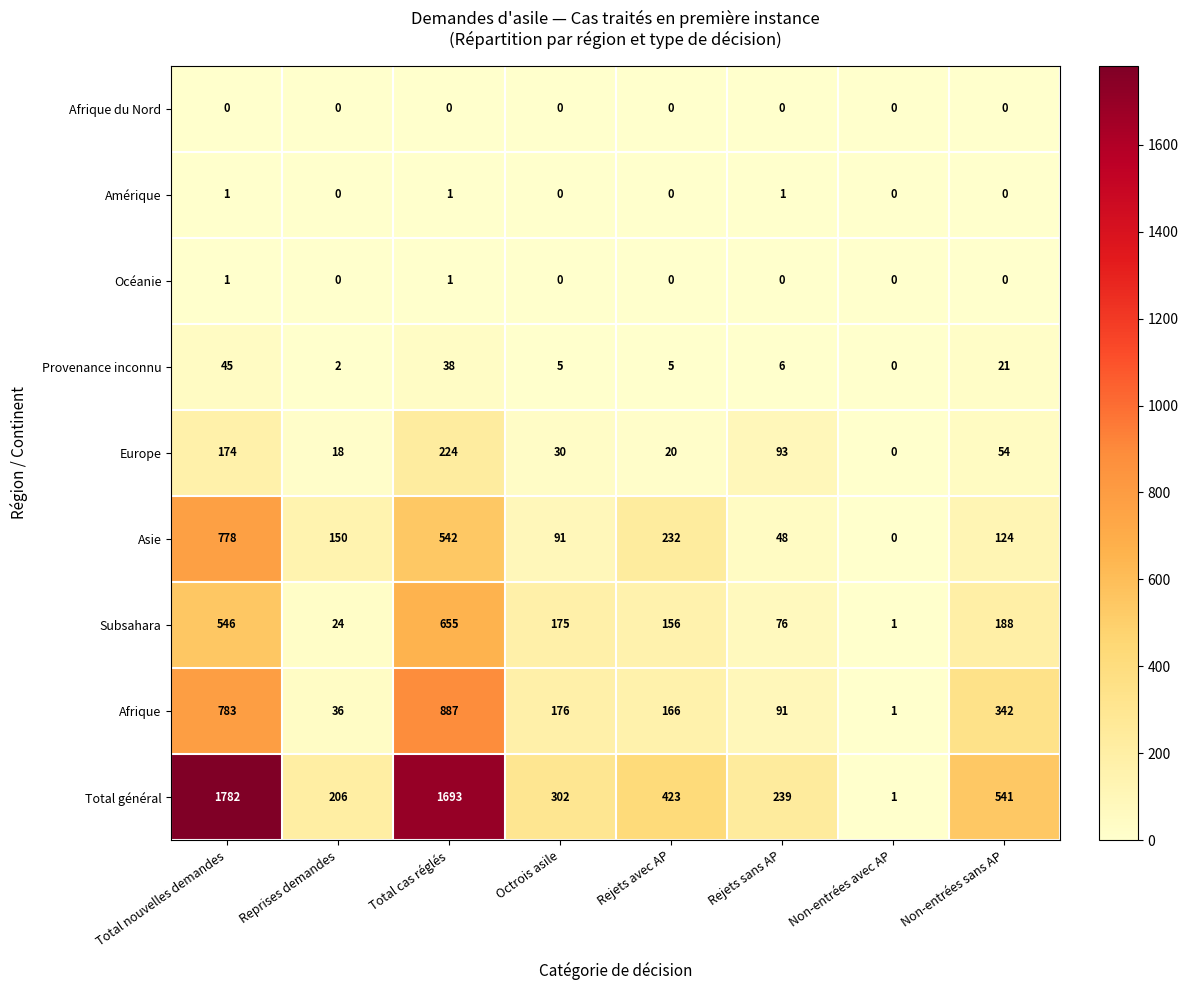

Is the value of Océanie at Reprises demandes greater than the value of Subsahara at Rejets sans AP?

No